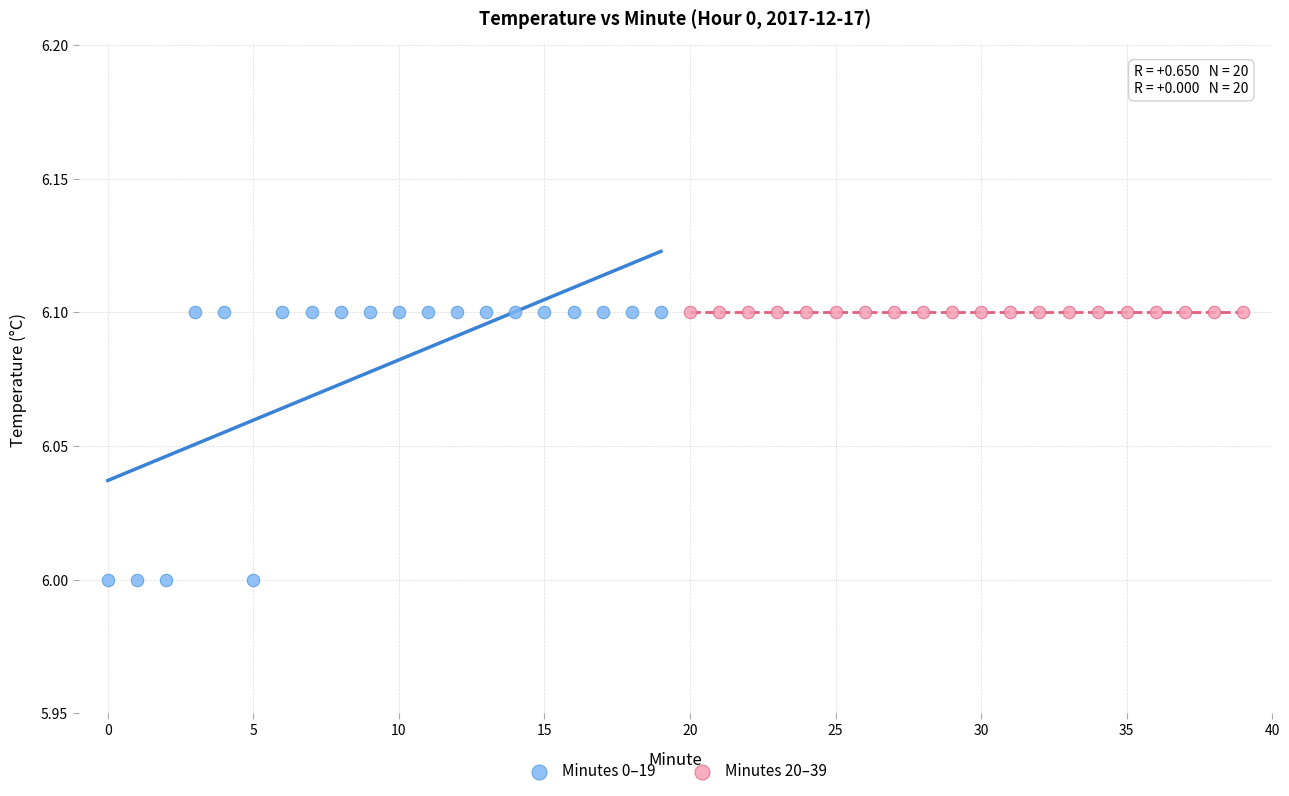

What are all the series names shown in the legend?

Minutes 0–19, Minutes 20–39